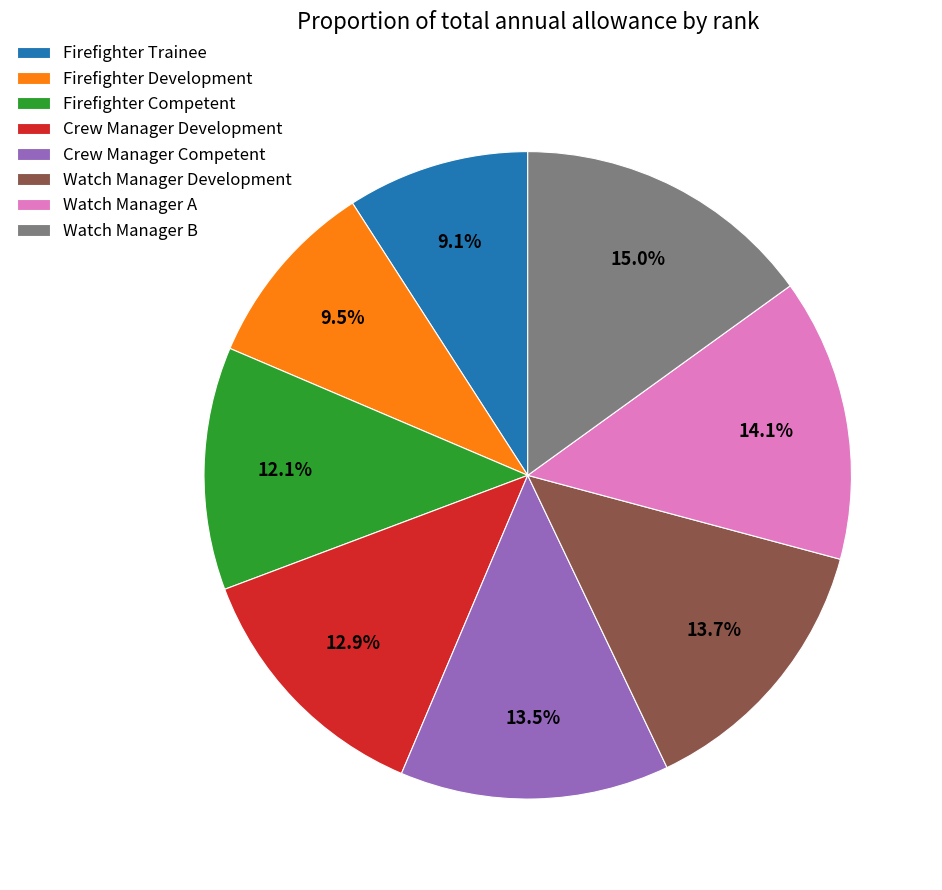

Which slice is the largest?

Watch Manager B